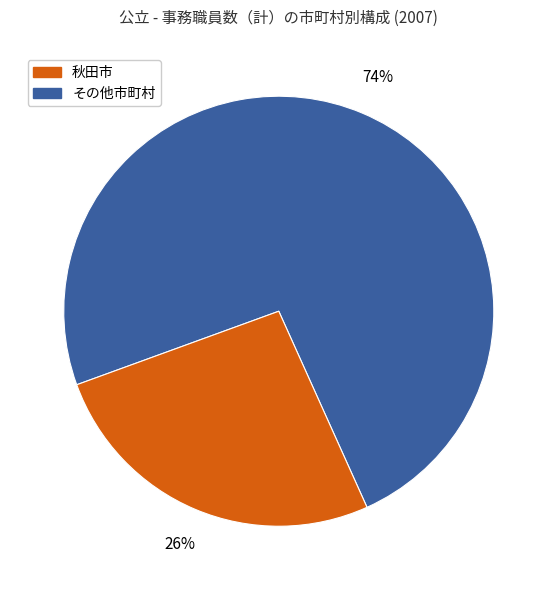

To the nearest percent, what is the difference between the largest and smallest slice percentages?

48%